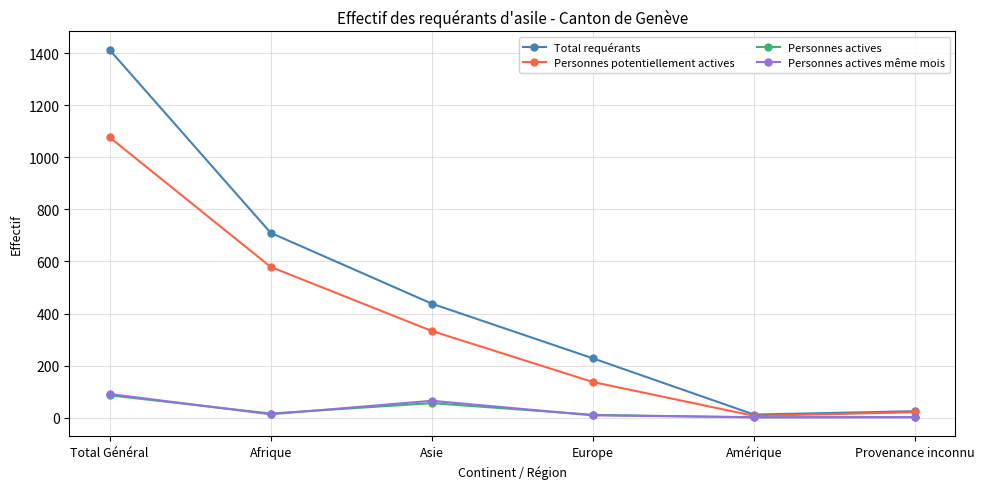

What is the label of the 4th point from the left?

Europe